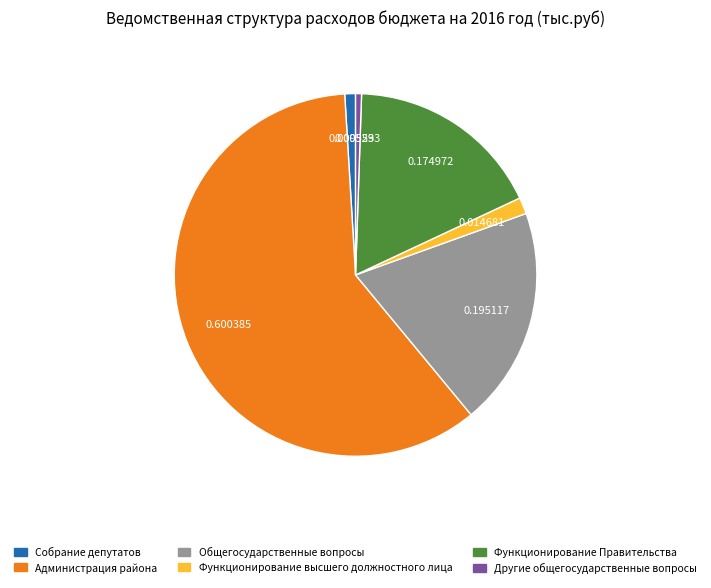

Which has a higher value, Функционирование Правительства or Общегосударственные вопросы?

Общегосударственные вопросы